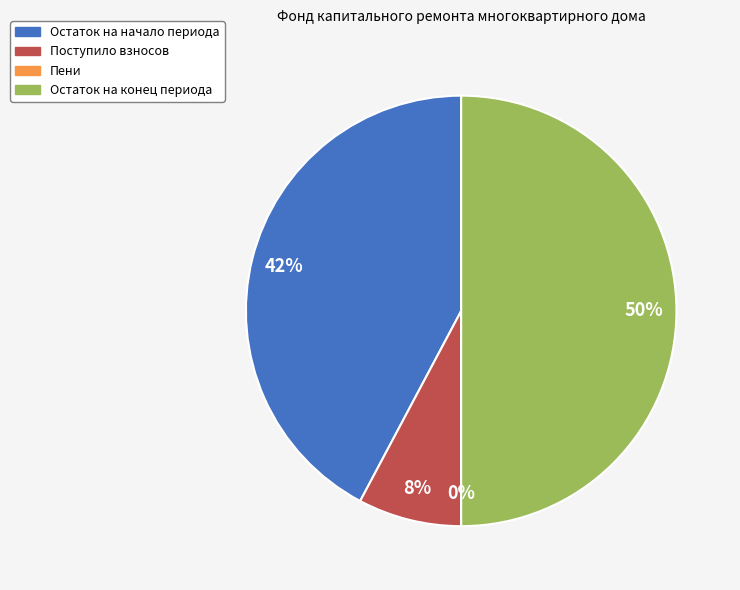

Which has a higher value, Остаток на конец периода or Остаток на начало периода?

Остаток на конец периода